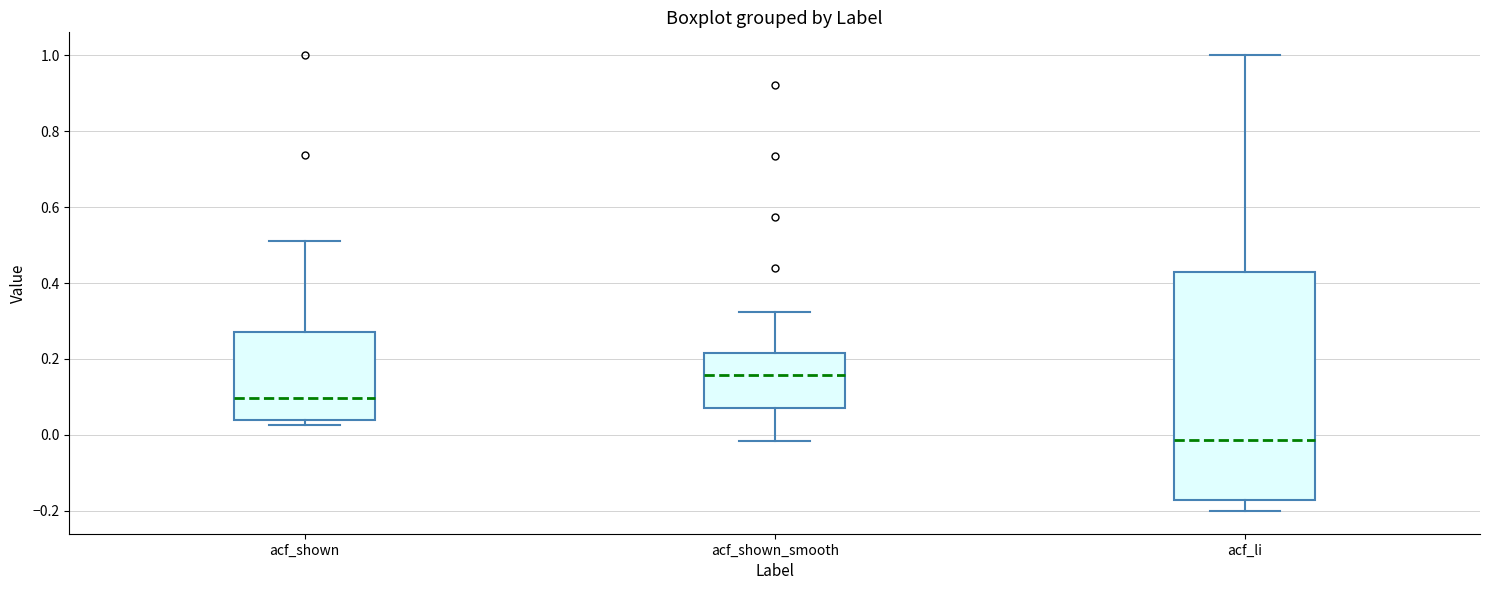

Reading left to right, read every box against the y-axis: the position of its median line, the range the box covers, and the ends of its whiskers. The values are not printed on the chart, so give them approximately, as read against the axis.

acf_shown: median 0.10, box 0.04 to 0.28, whiskers 0.02 to 0.52
acf_shown_smooth: median 0.16, box 0.08 to 0.22, whiskers -0.02 to 0.32
acf_li: median -0.02, box -0.18 to 0.42, whiskers -0.20 to 1.00